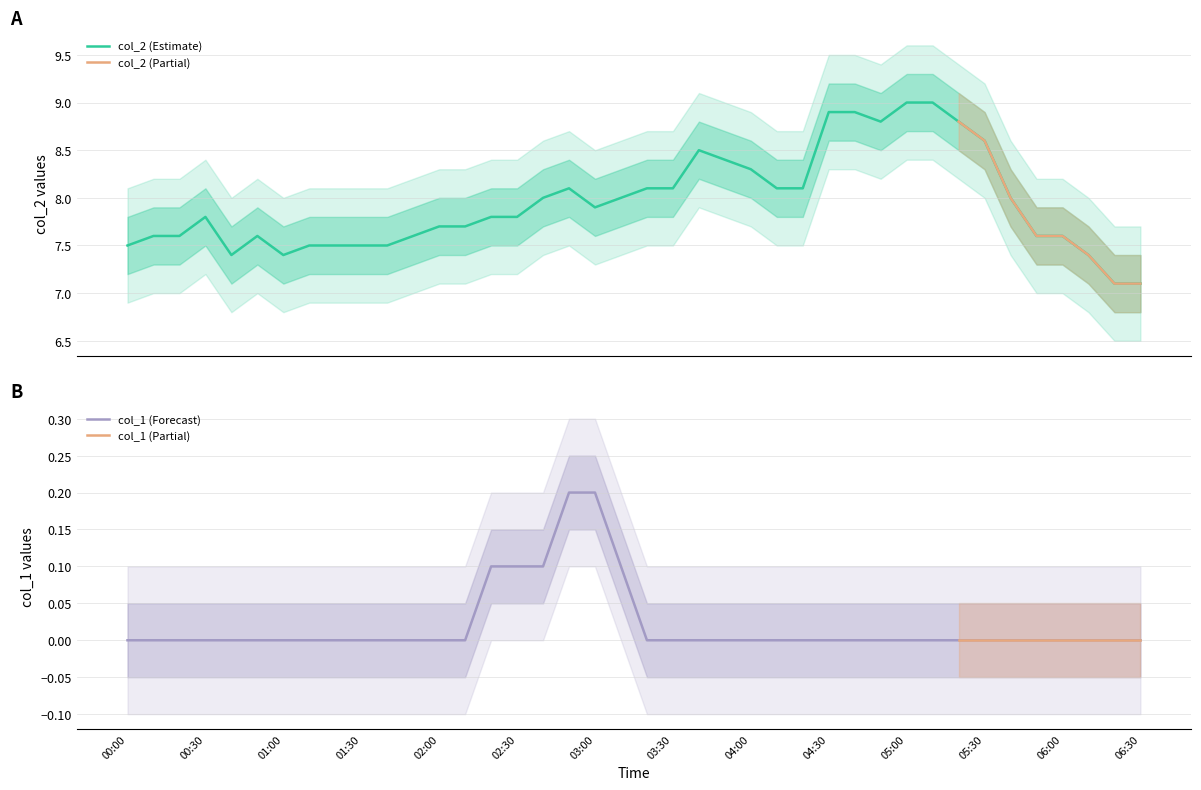

What is the lowest value of the col_2 (Estimate) series?

7.1